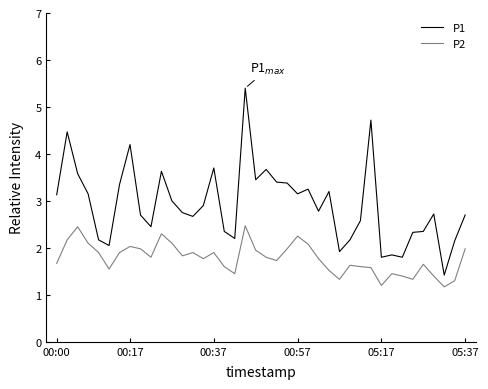

Which series has the widest spread of values?

P1